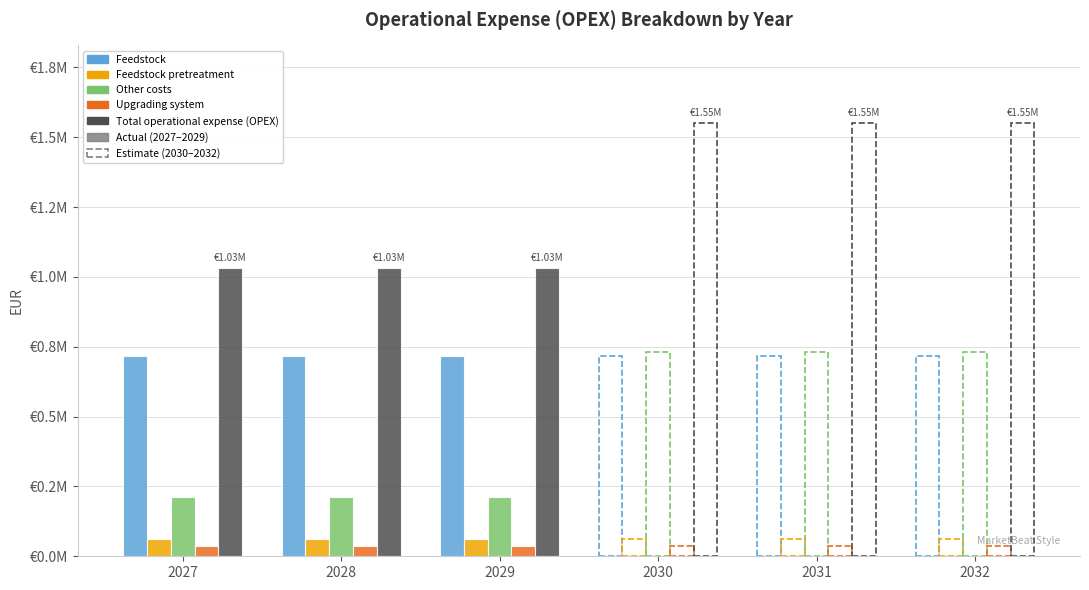

Count the number of data series in this chart.

5